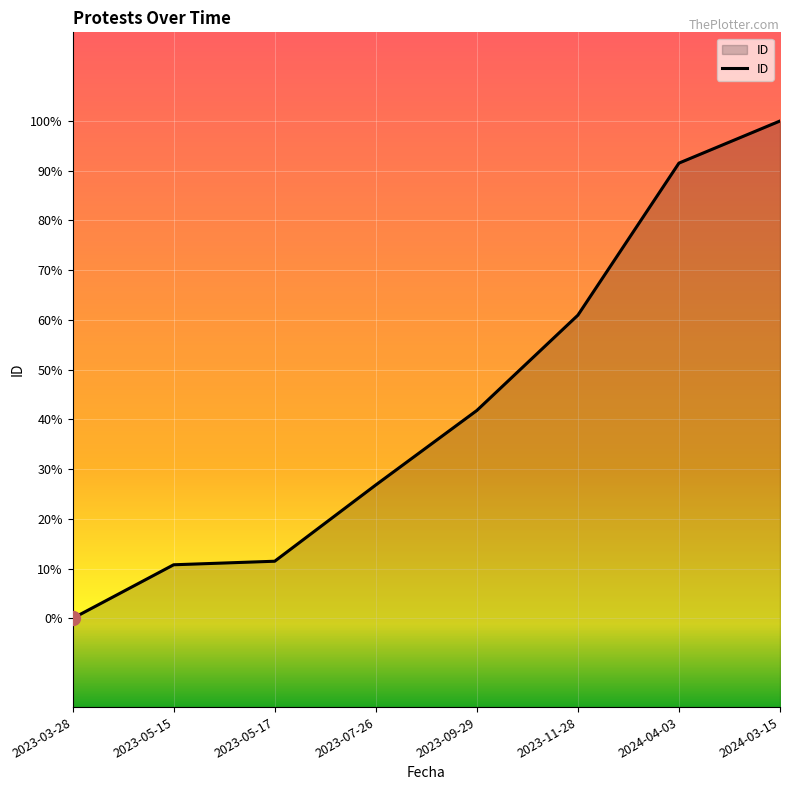

Is this an area chart (filled region under the line)?

Yes